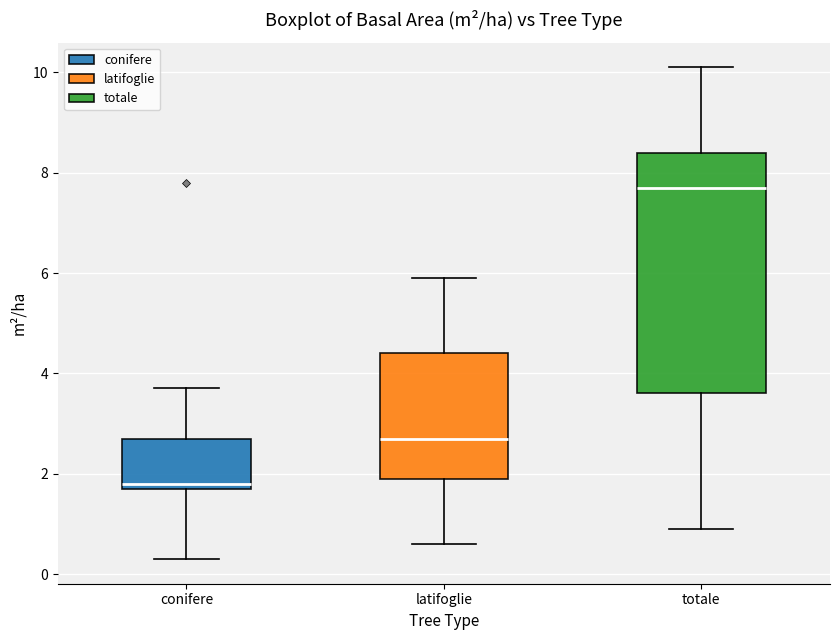

Which box is the tallest, from its lower edge to its upper edge?

totale